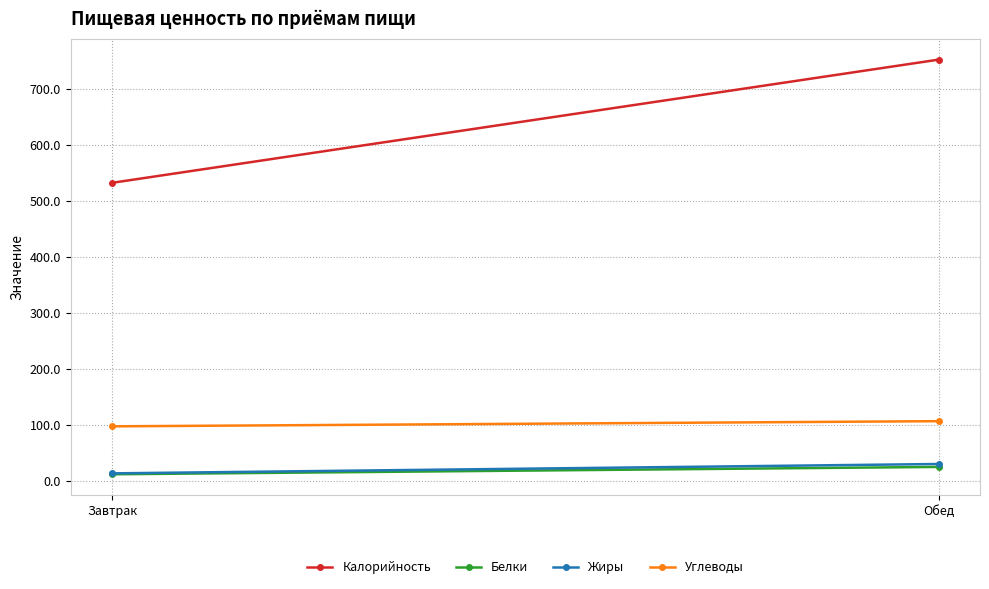

The Калорийность series shows 752.3 at Обед. True or false?

True